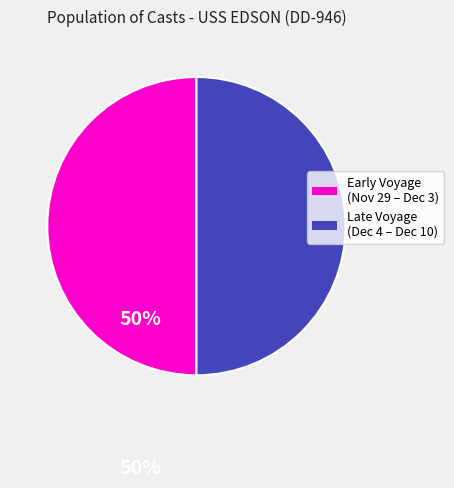

How many segments does this pie chart have?

2